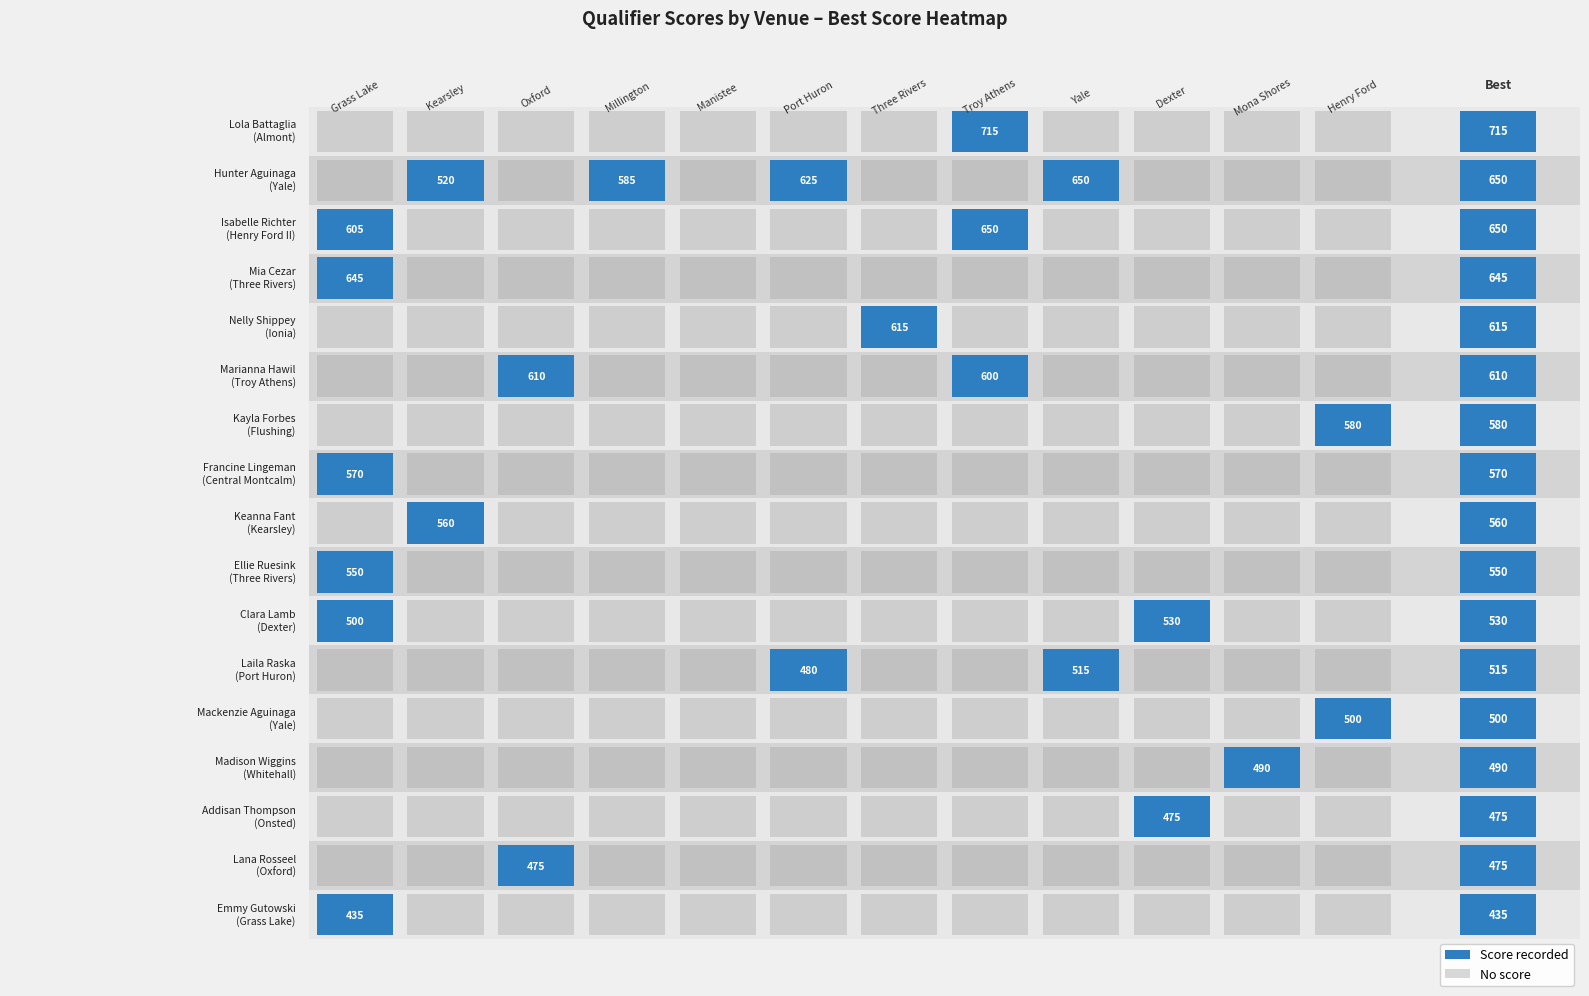

Count the number of values greater than 560.

8